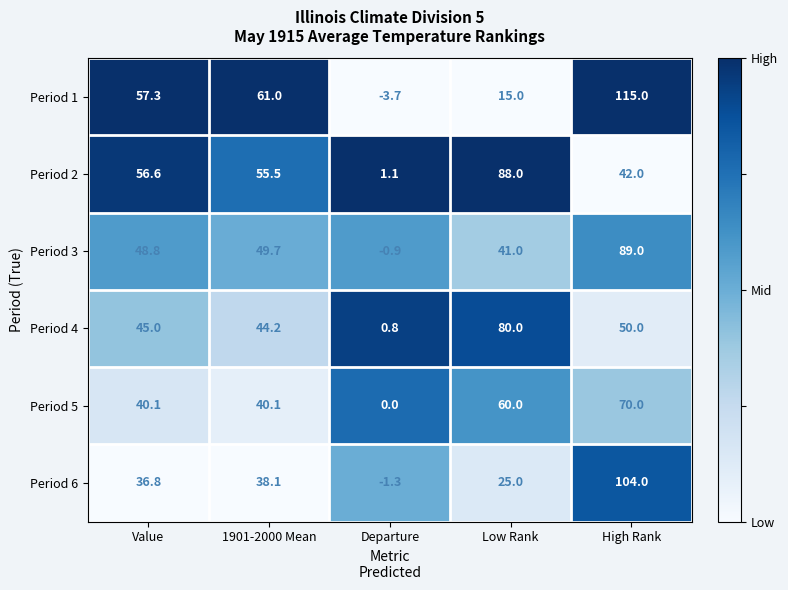

Reading left to right, transcribe all the data shown in this chart.

Period 1: 57.3	61.0	-3.7	15.0	115.0
Period 2: 56.6	55.5	1.1	88.0	42.0
Period 3: 48.8	49.7	-0.9	41.0	89.0
Period 4: 45.0	44.2	0.8	80.0	50.0
Period 5: 40.1	40.1	0.0	60.0	70.0
Period 6: 36.8	38.1	-1.3	25.0	104.0